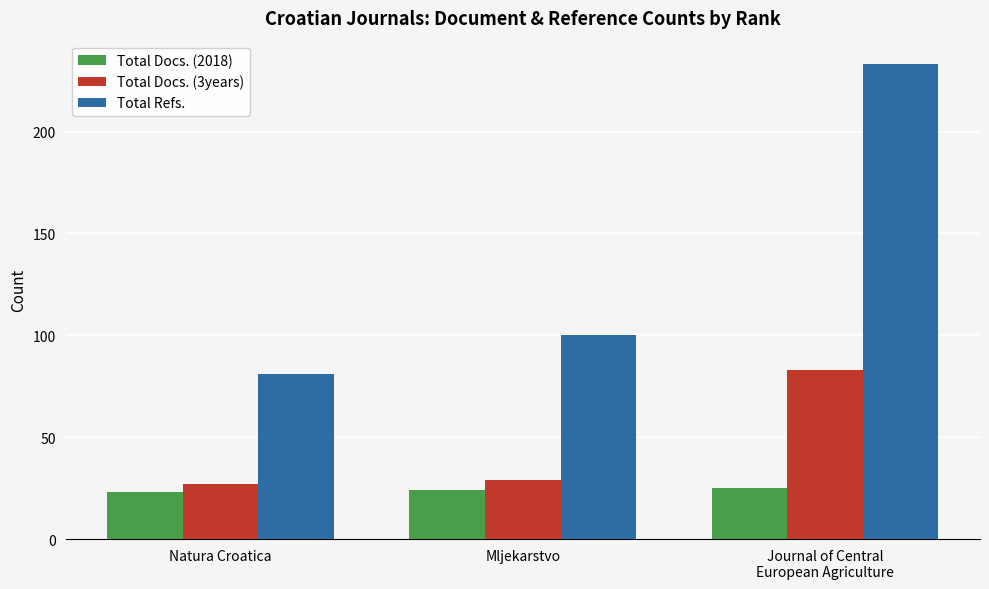

What position from the left is Mljekarstvo?

2